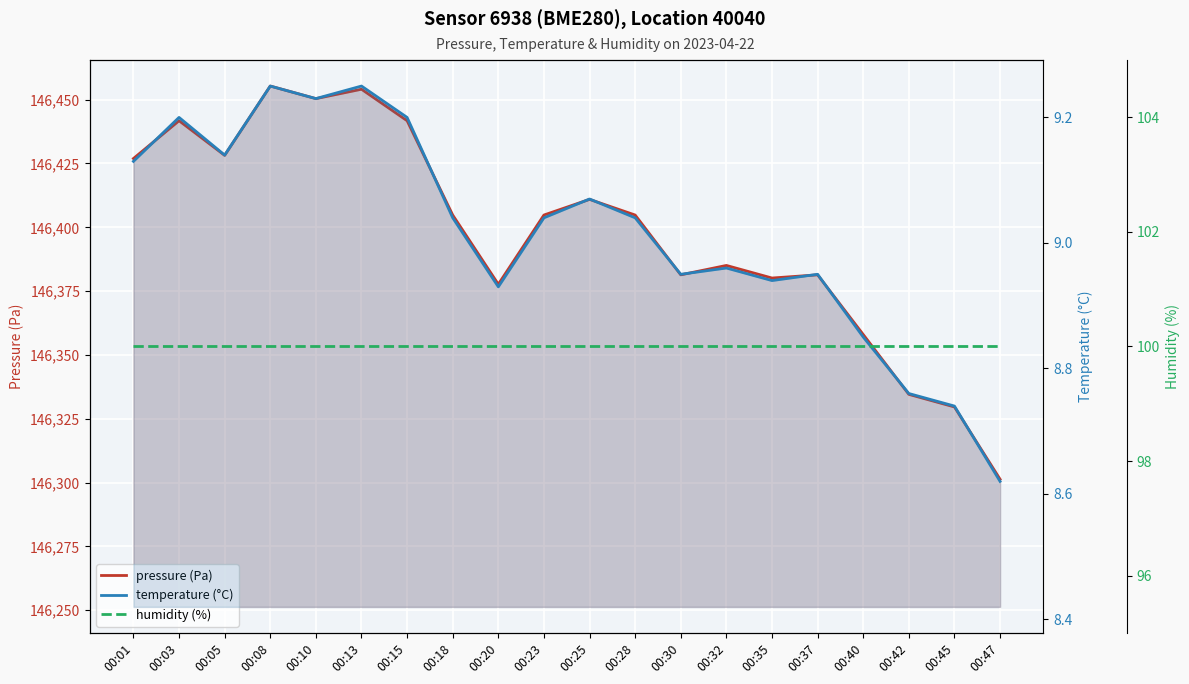

What are all the series names shown in the legend?

pressure (Pa), temperature (°C), humidity (%)